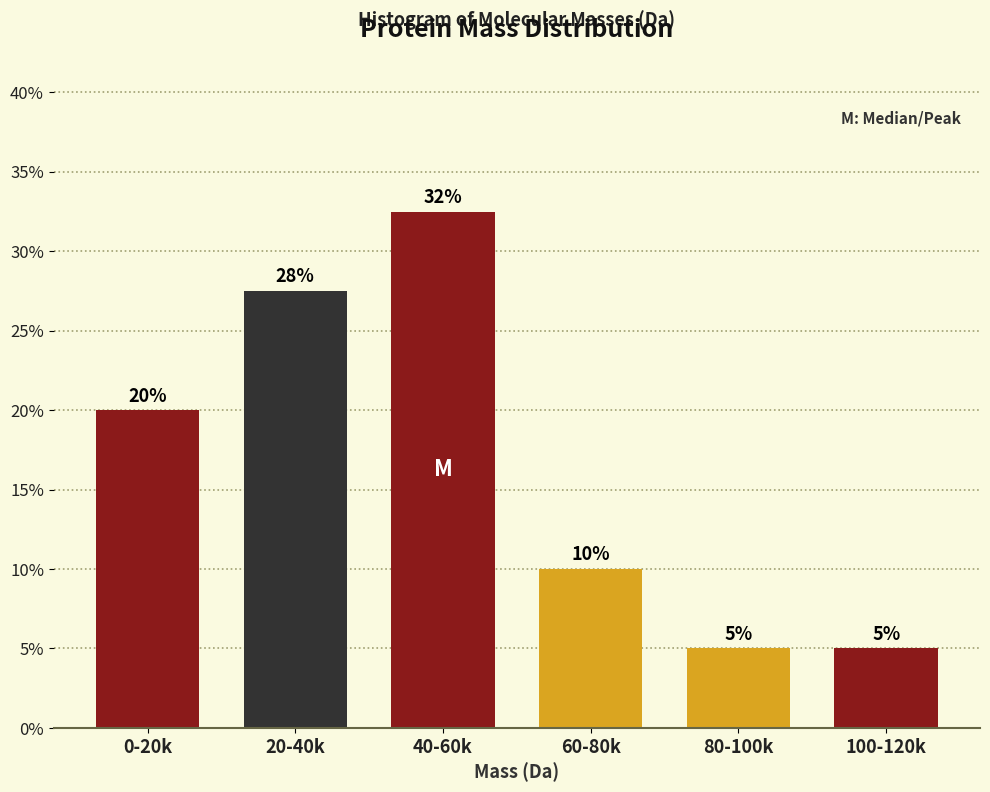

The value at 20-40k is 36.4. True or false?

False